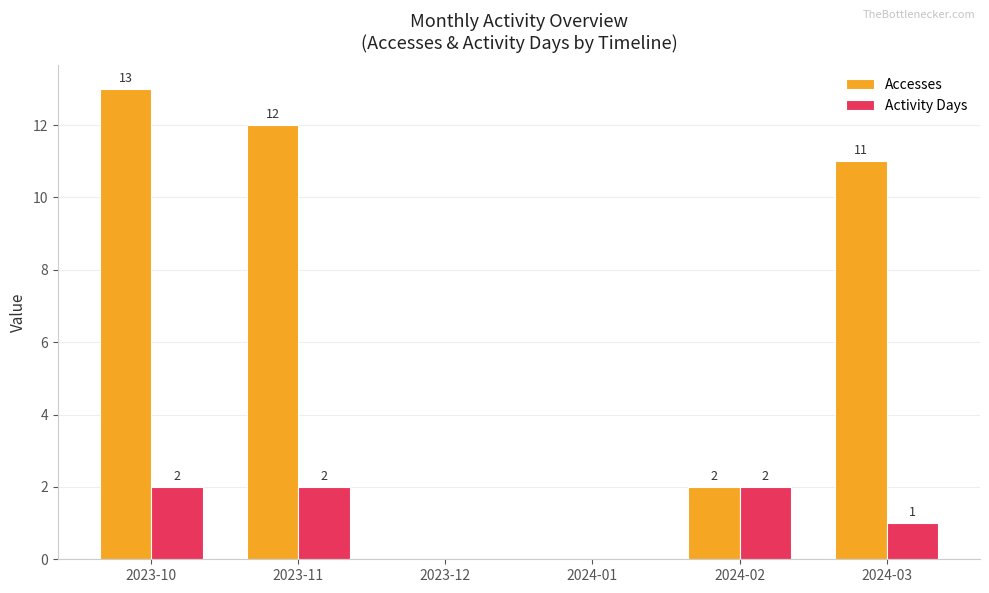

Reading right to left, list all the values displayed in this chart.

Accesses: 11	2	0	0	12	13
Activity Days: 1	2	0	0	2	2